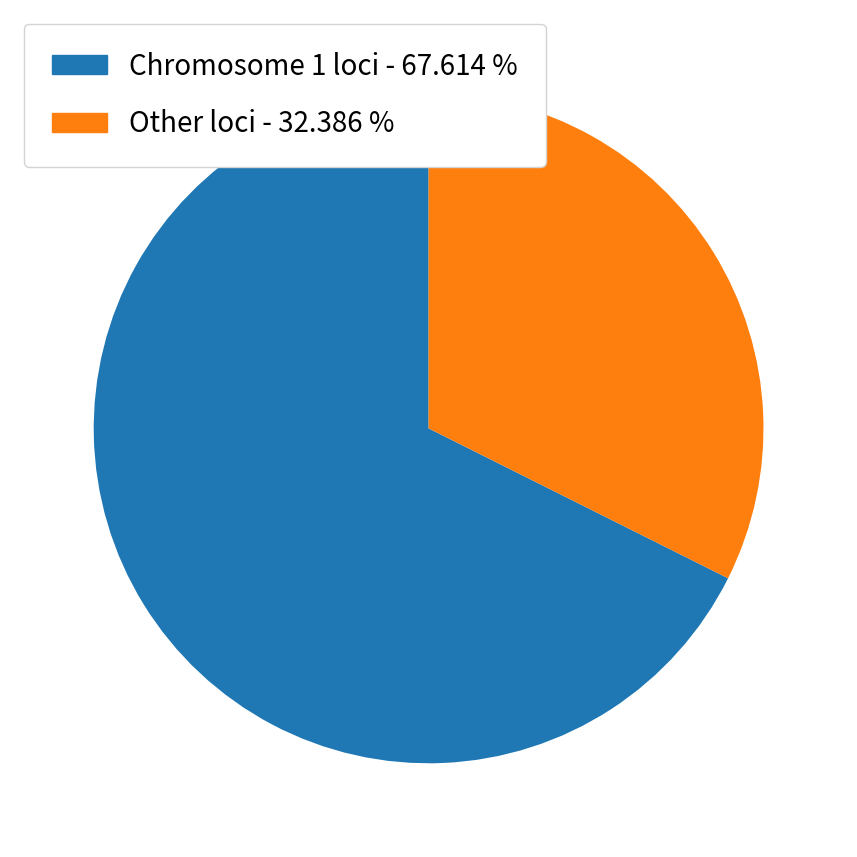

Is there a majority slice in this chart?

Yes